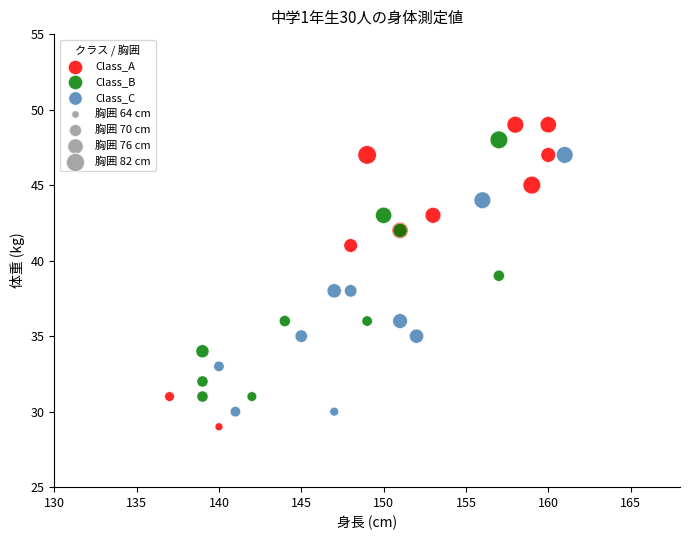

Which series has the widest spread of Y values?

Class_A